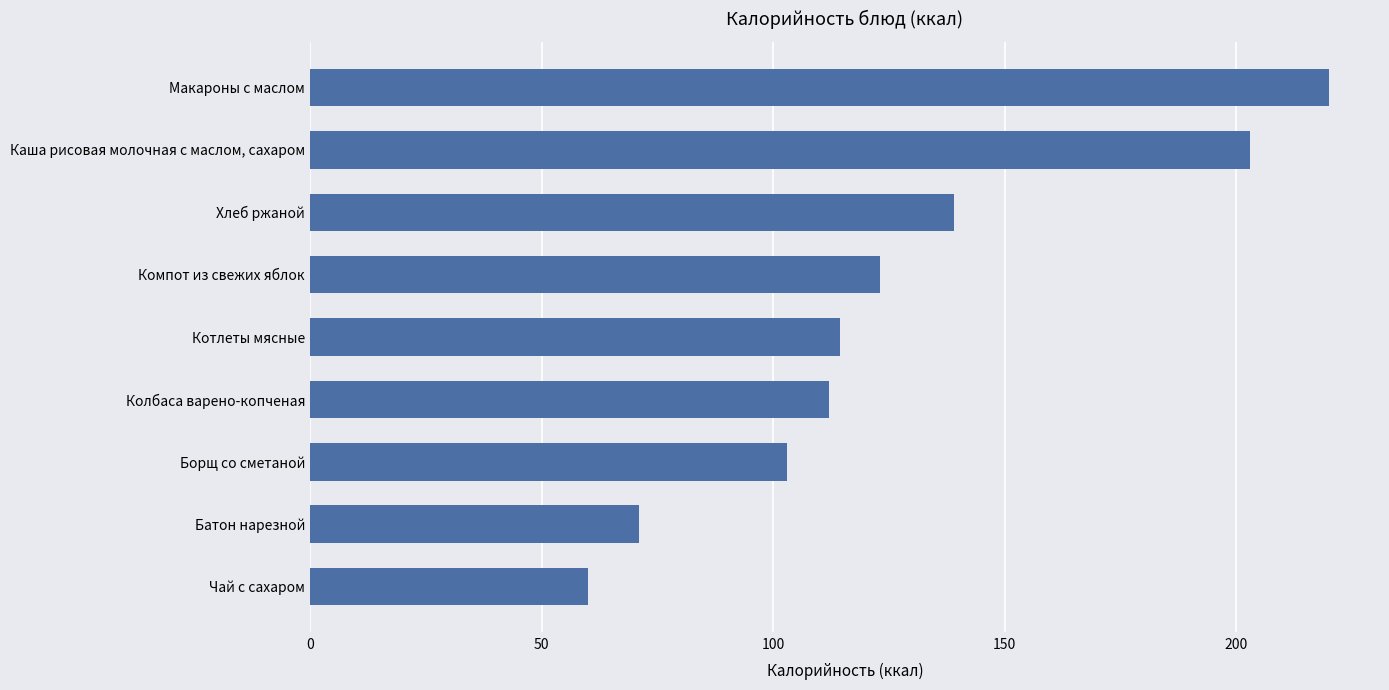

True or false: the data shows 18.4 at Батон нарезной.

False